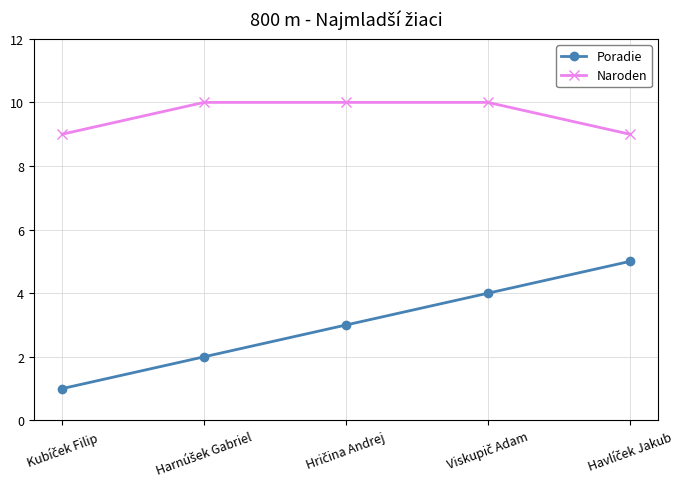

Which series has the largest total across all categories?

Naroden